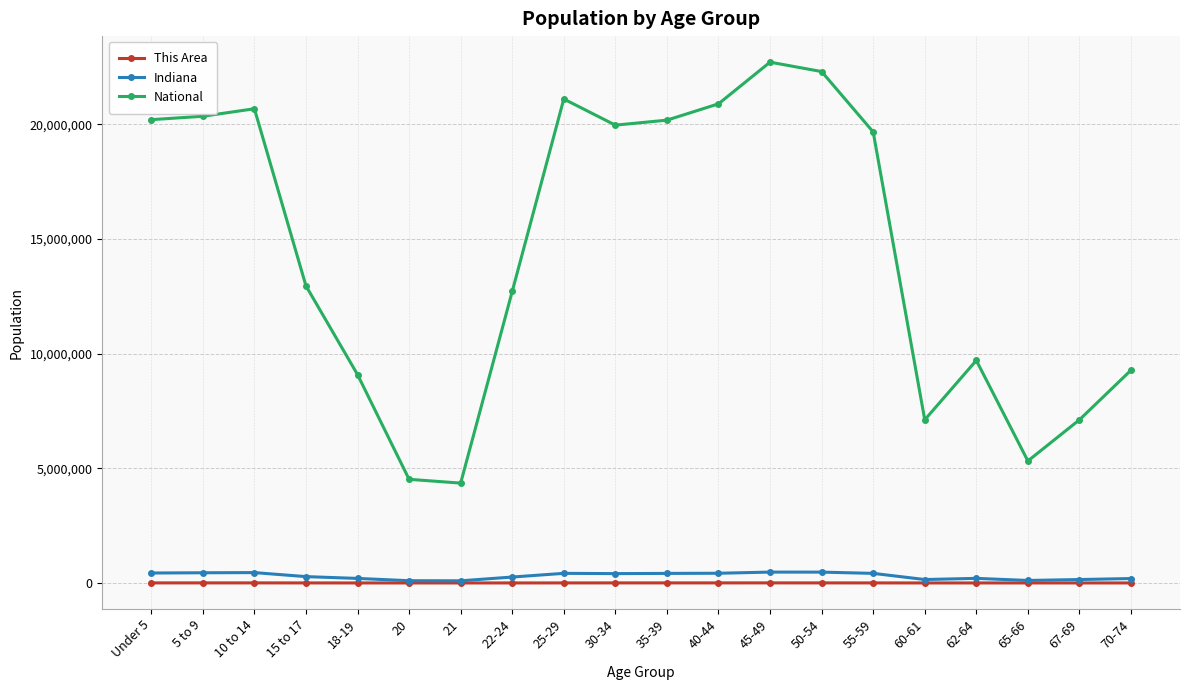

True or false: Indiana has more than 0 points higher than both neighbors.

True